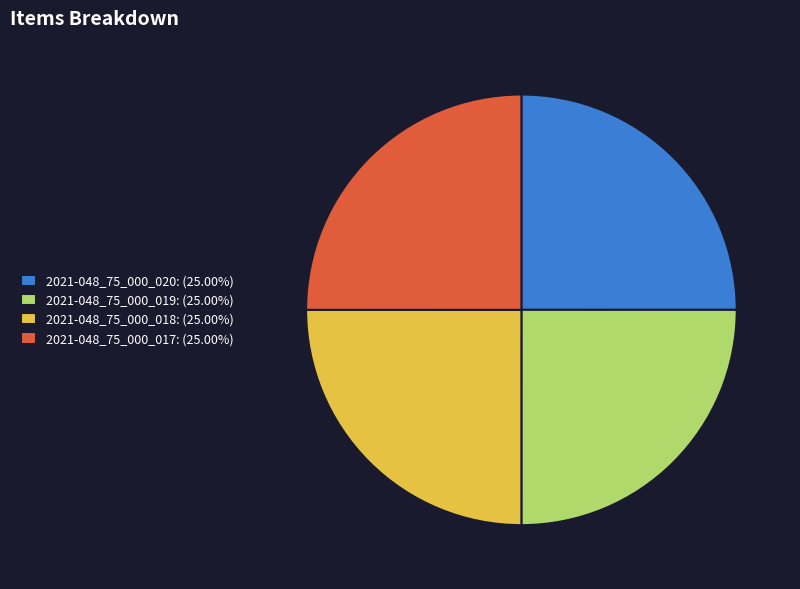

Approximately how many times larger is the value at 2021-048_75_000_019: (25.00%) compared to 2021-048_75_000_018: (25.00%)?

1.0